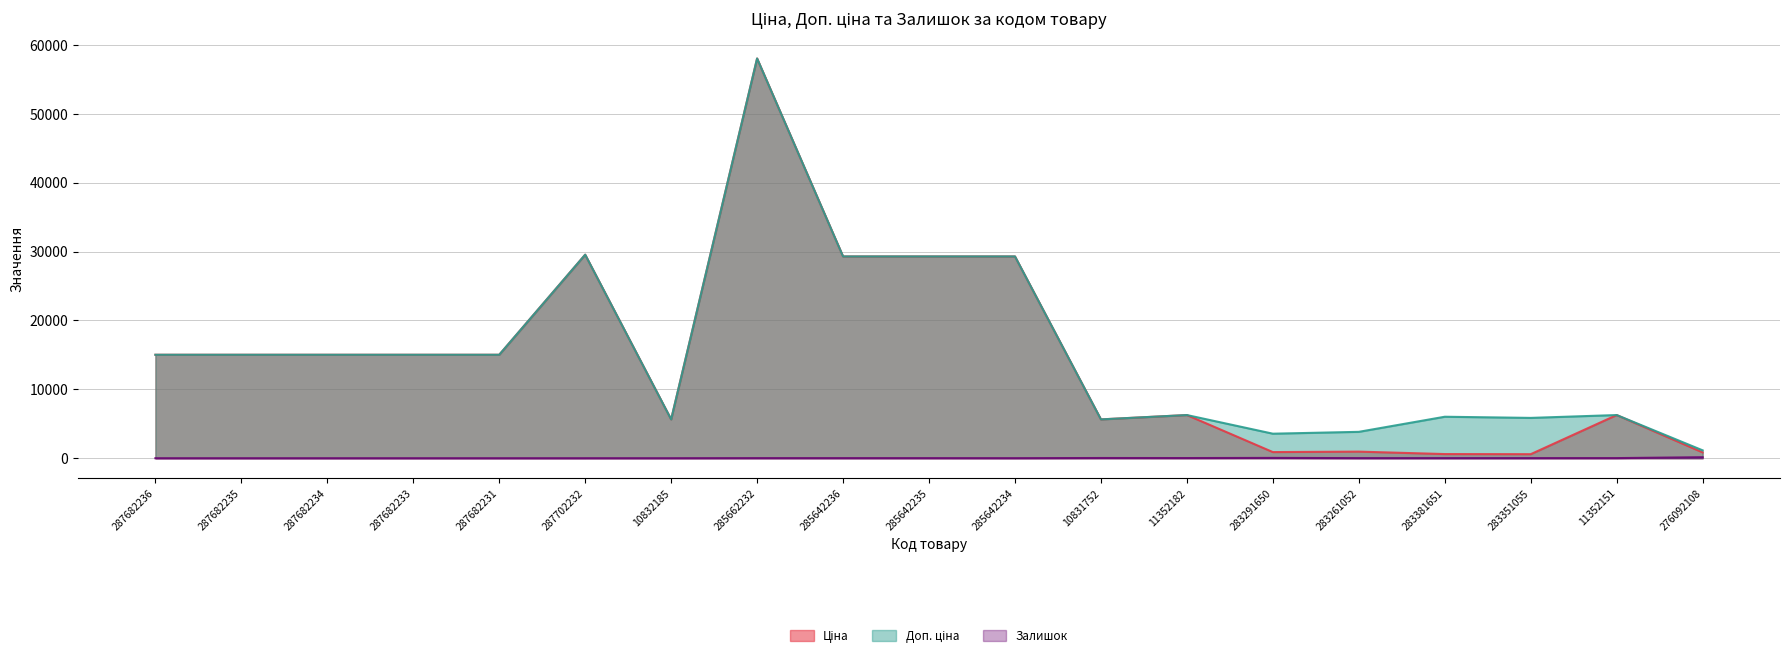

True or false: Ціна has a value of 3653.7 at 11352182.

False